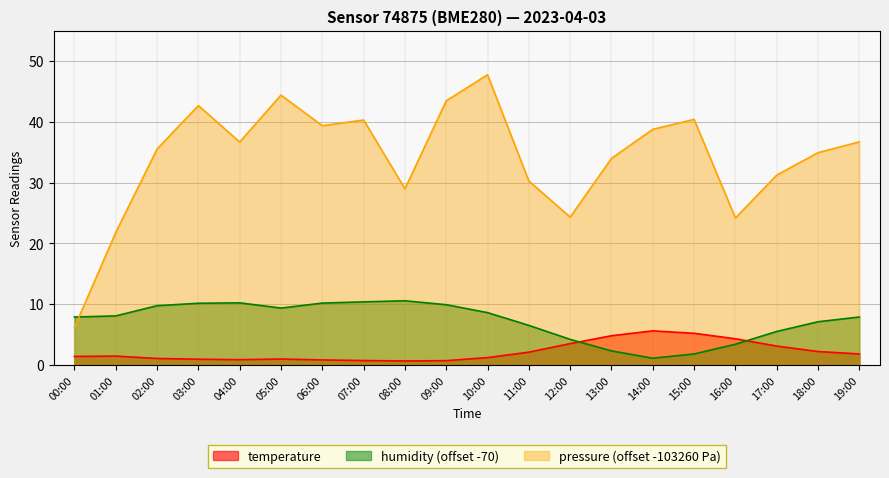

What is the difference between the pressure values at 03:00 and 09:00?

0.8